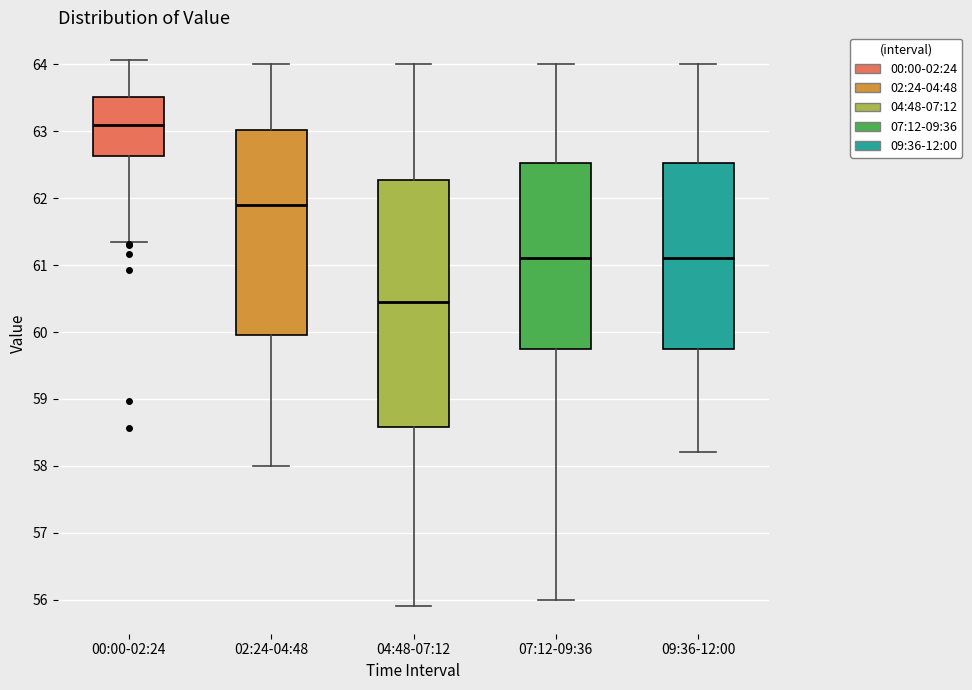

Which box's median line is the highest?

00:00-02:24